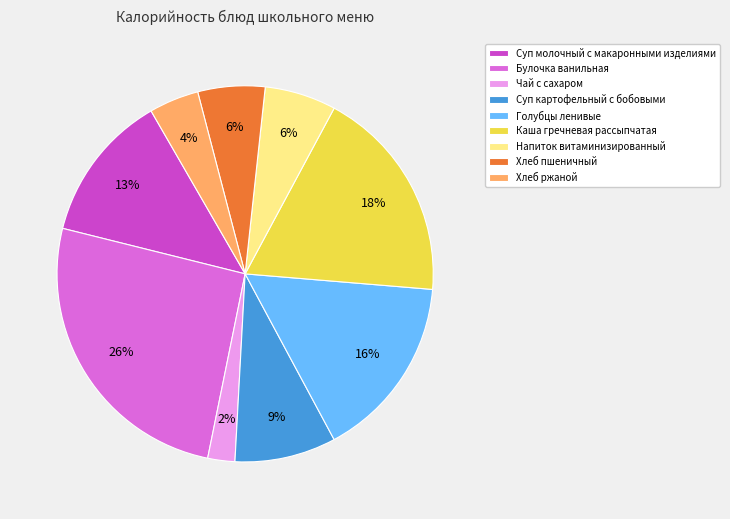

To the nearest percent, what portion does Каша гречневая рассыпчатая represent?

18%